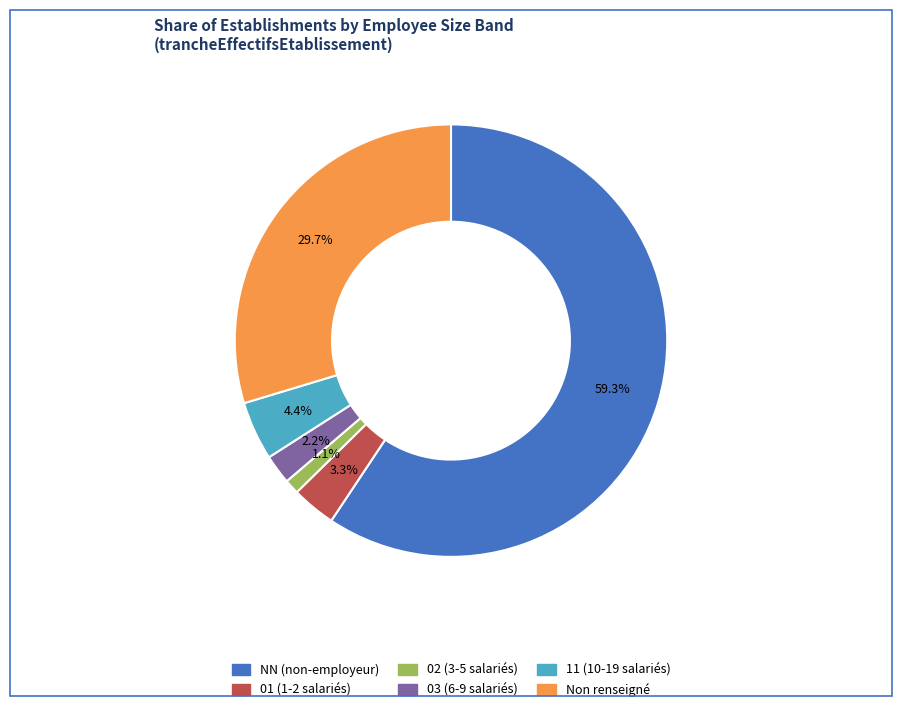

Does any single category account for the majority?

Yes